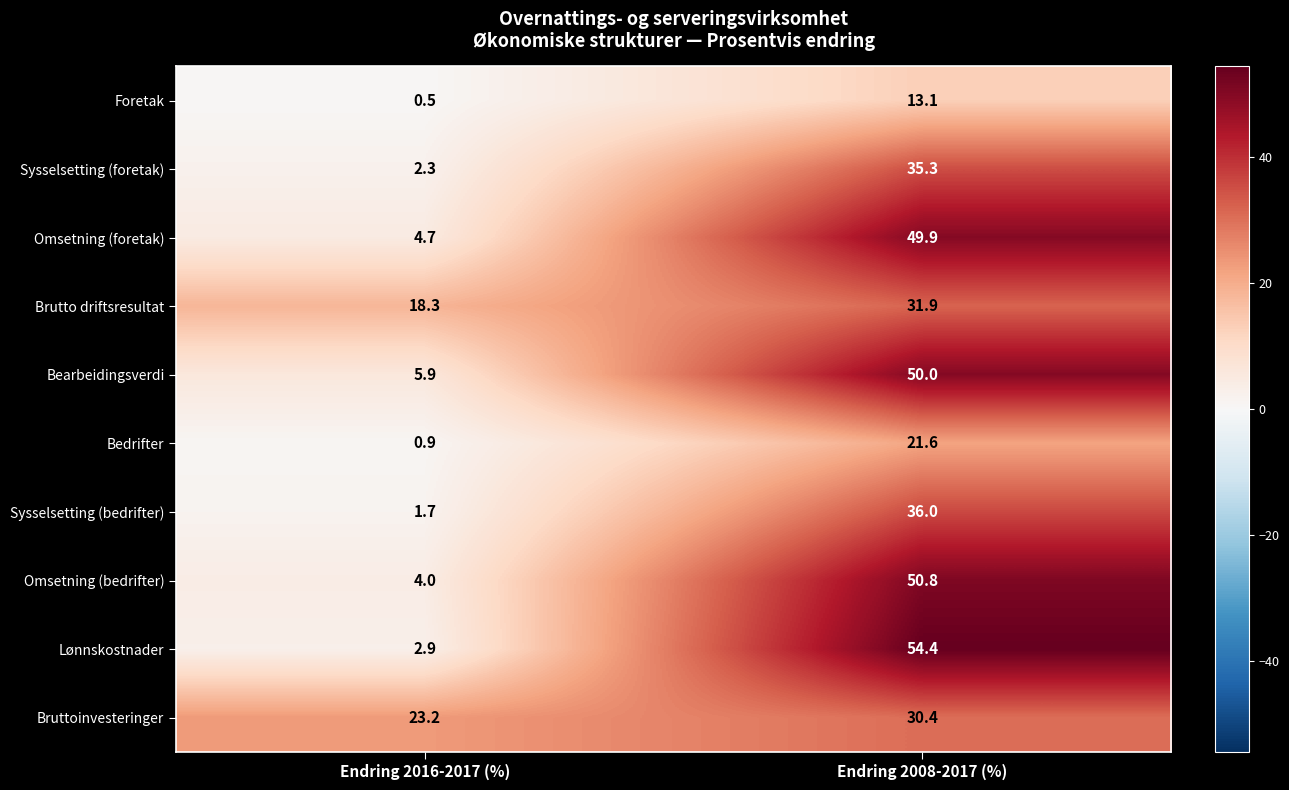

At which category does the chart reach its peak across all series?

Endring 2008-2017 (%)